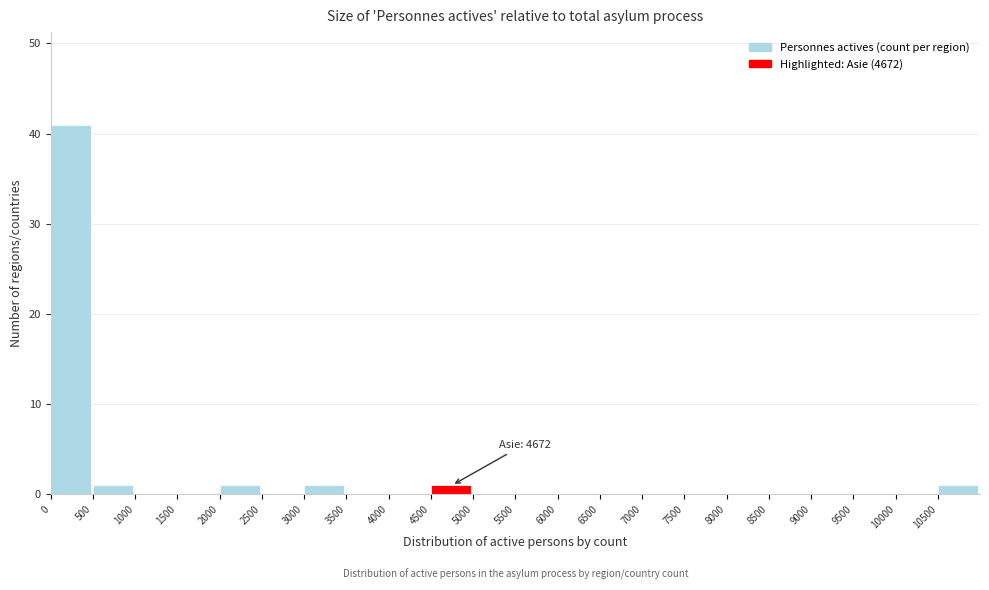

Over which range of the x-axis is the bar tallest?

0 to 500